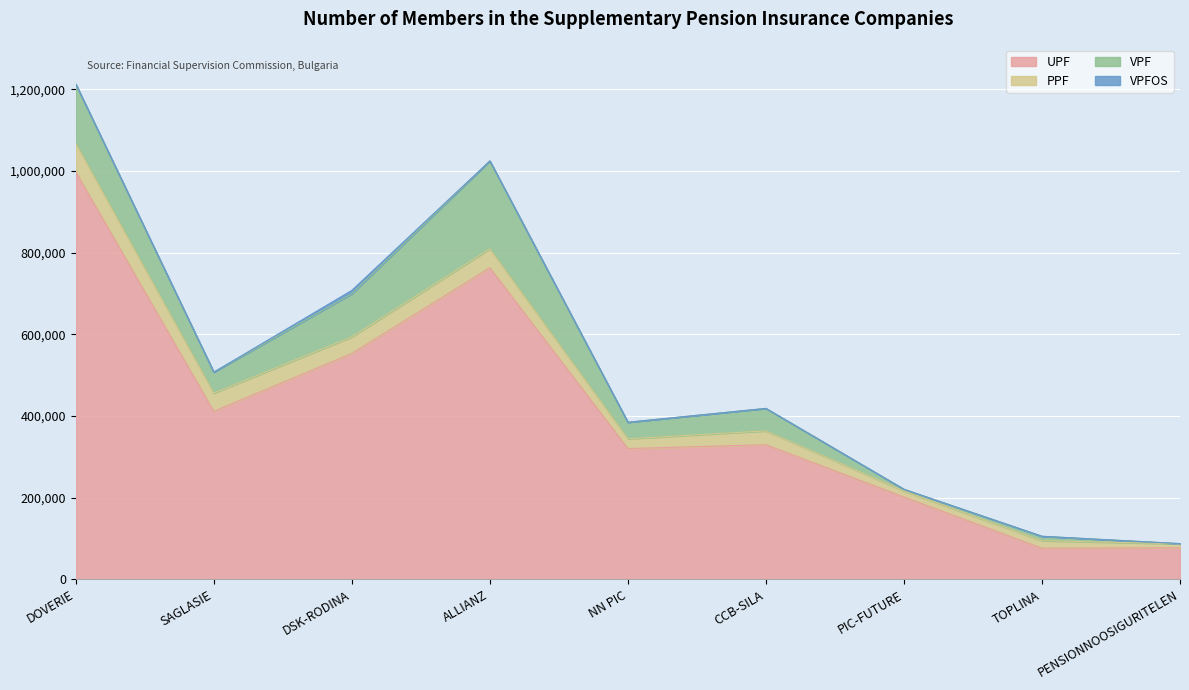

Is it true that UPF equals 329719 at CCB-SILA?

True